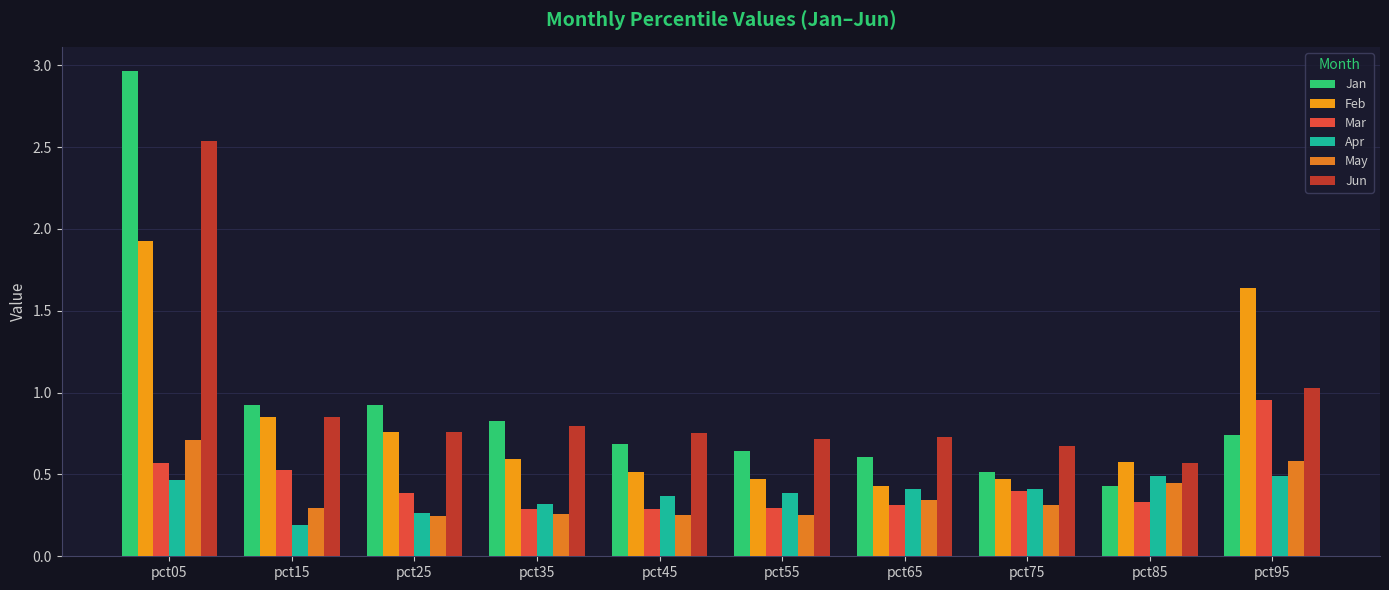

Count the number of data series in this chart.

6